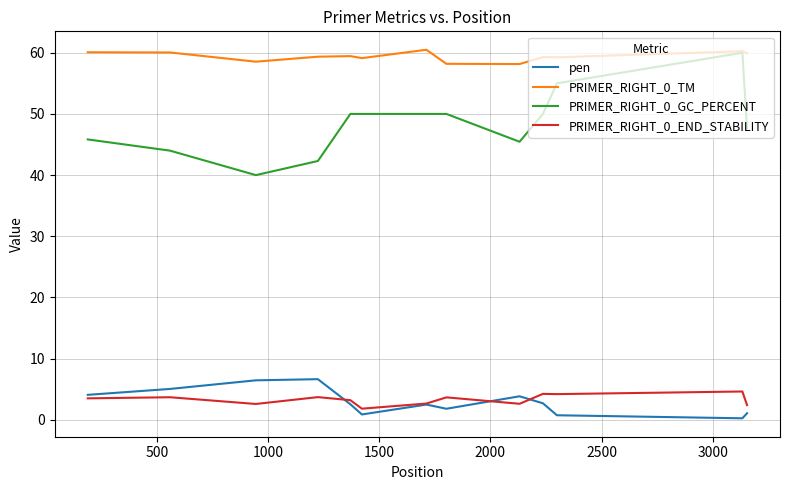

True or false: PRIMER_RIGHT_0_TM and PRIMER_RIGHT_0_END_STABILITY cross at least once.

False